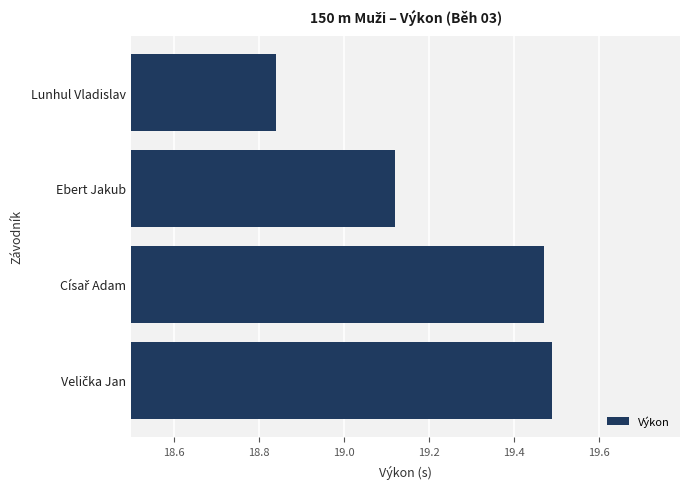

What is the sum of all values?

76.9